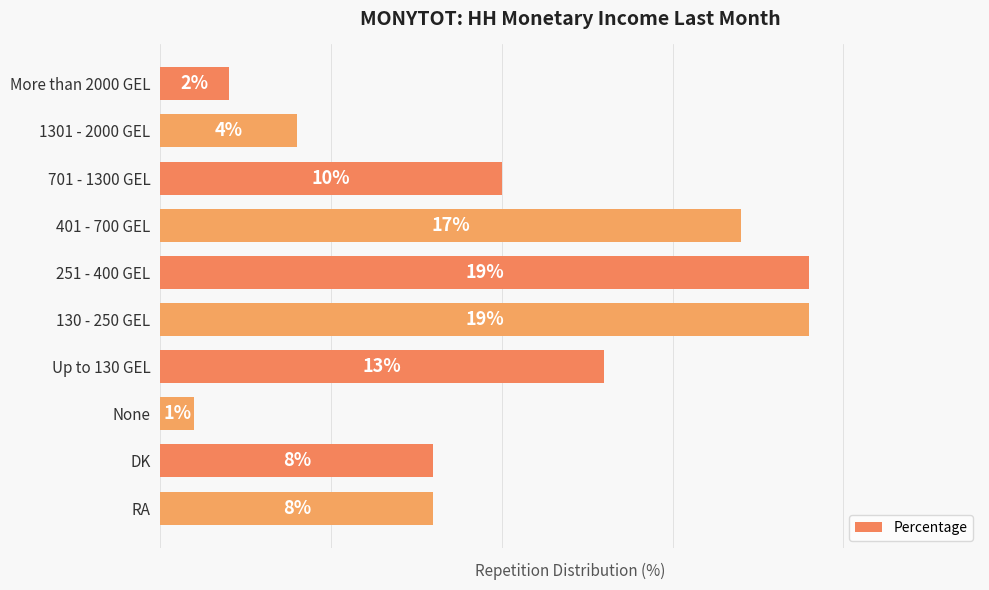

At which label is the value closest to 10?

701 - 1300 GEL